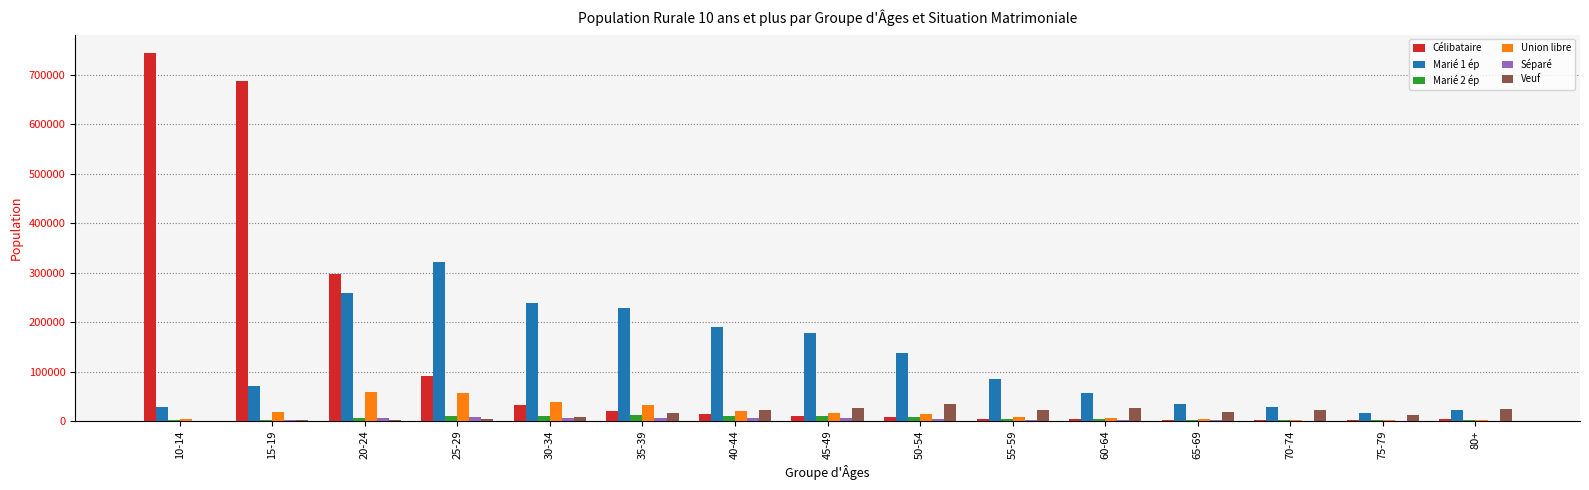

Which category has the highest value across all series?

10-14